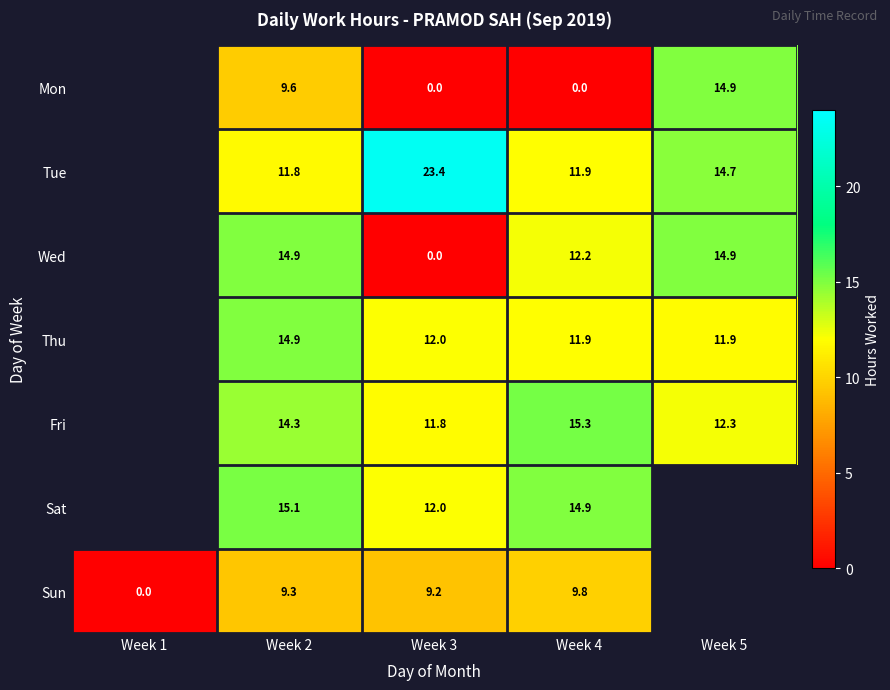

True or false: Sun has a value of 9.8 at Week 4.

True